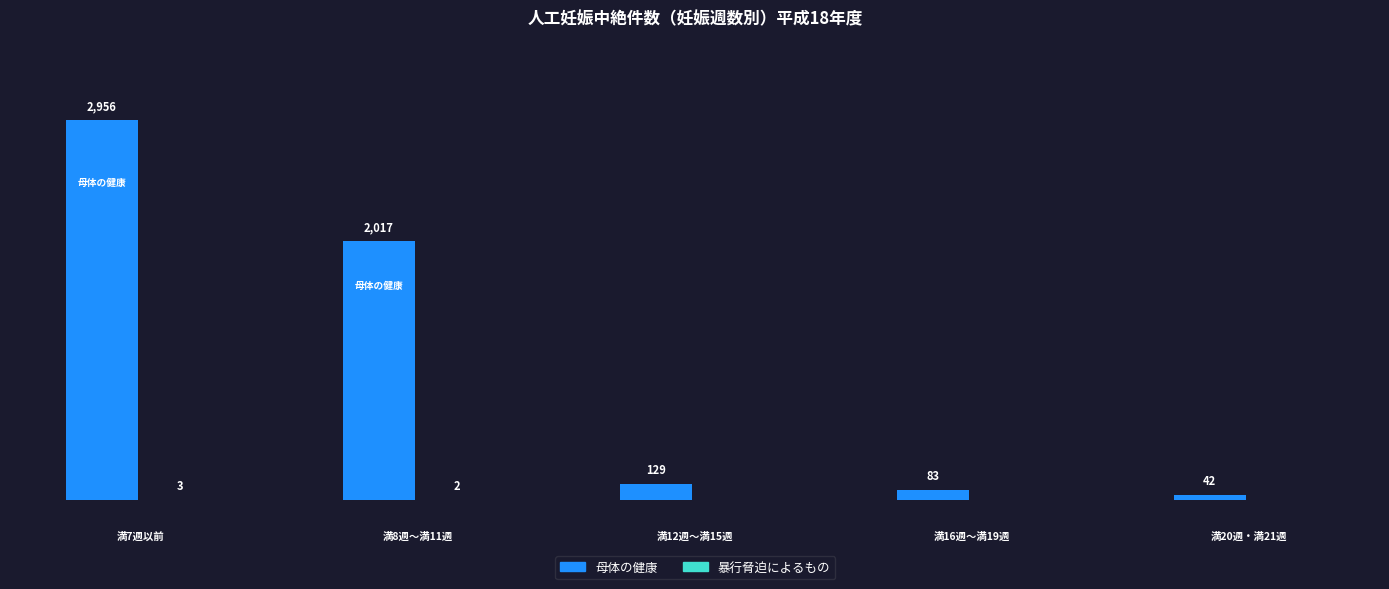

What is the difference between the second highest and second lowest values in the 暴行脅迫によるもの series?

2